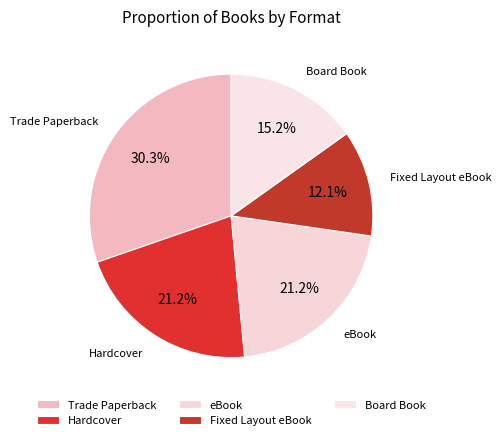

How many segments does this pie chart have?

5